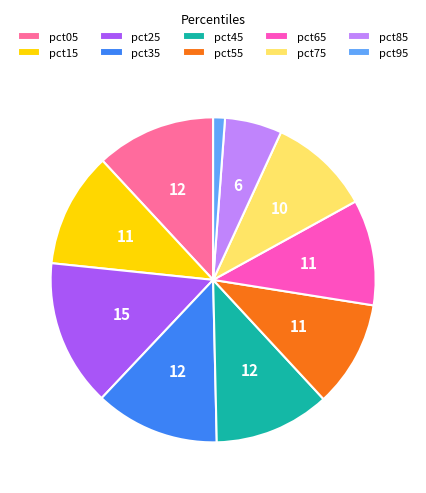

What is the smallest slice in the pie chart?

pct95